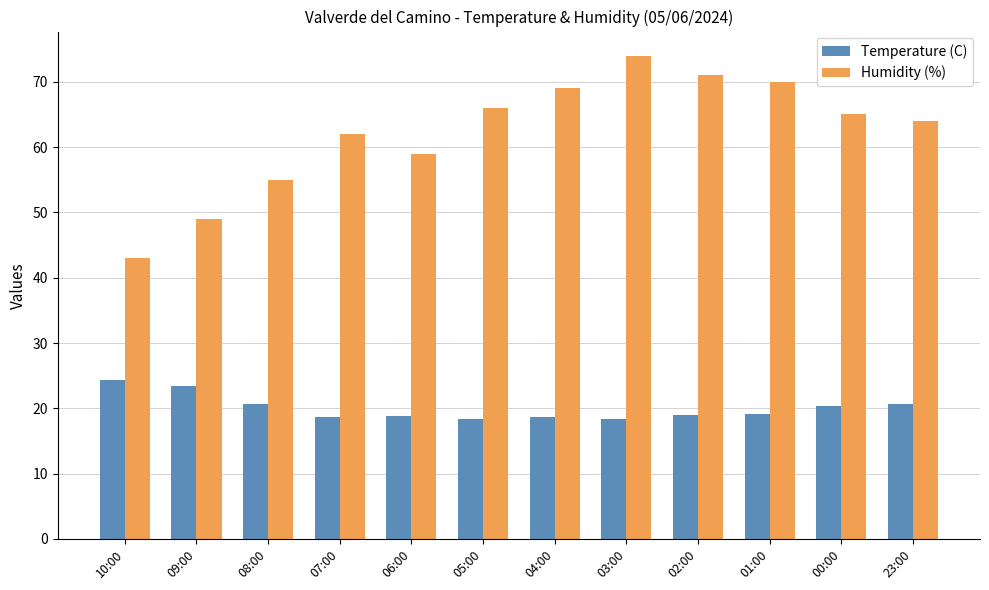

Is the value of Temperature (C) at 00:00 greater than the value of Humidity (%) at 03:00?

No